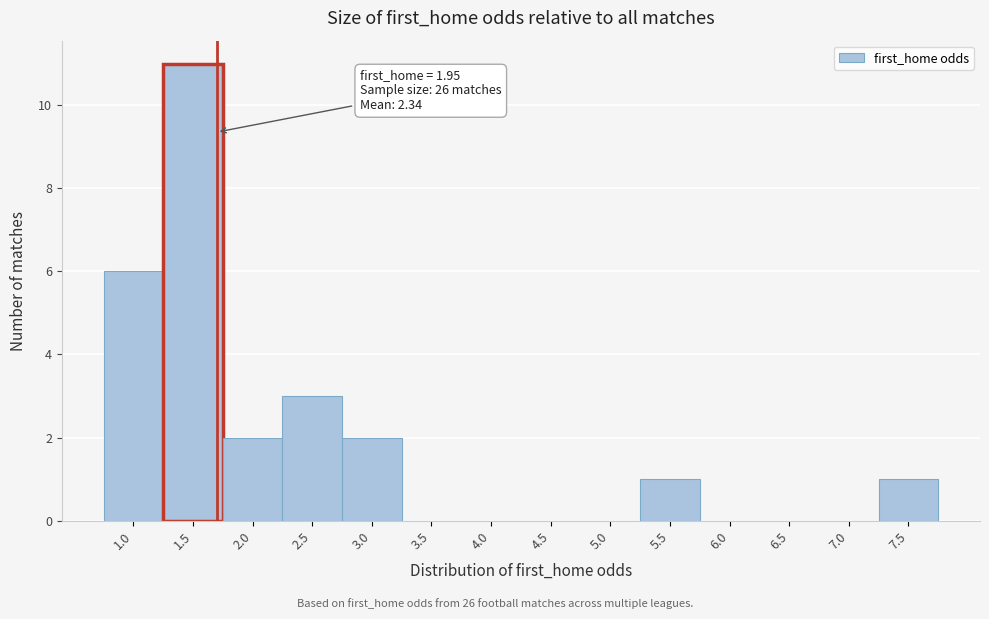

Reading left to right, list all the values displayed in this chart.

1.0=6	1.5=11	2.0=2	2.5=3	3.0=2	3.5=0	4.0=0	4.5=0	5.0=0	5.5=1	6.0=0	6.5=0	7.0=0	7.5=1